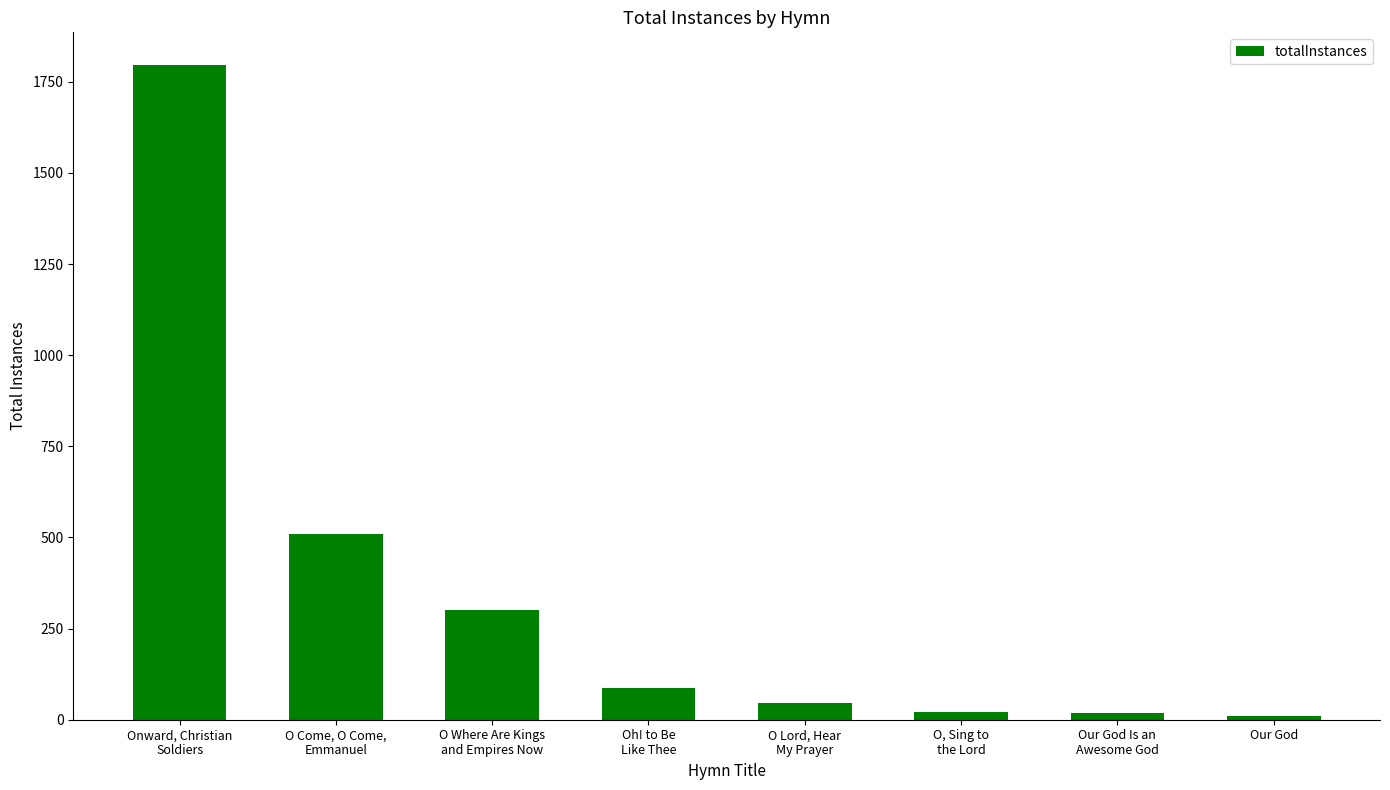

Count the number of data series in this chart.

1